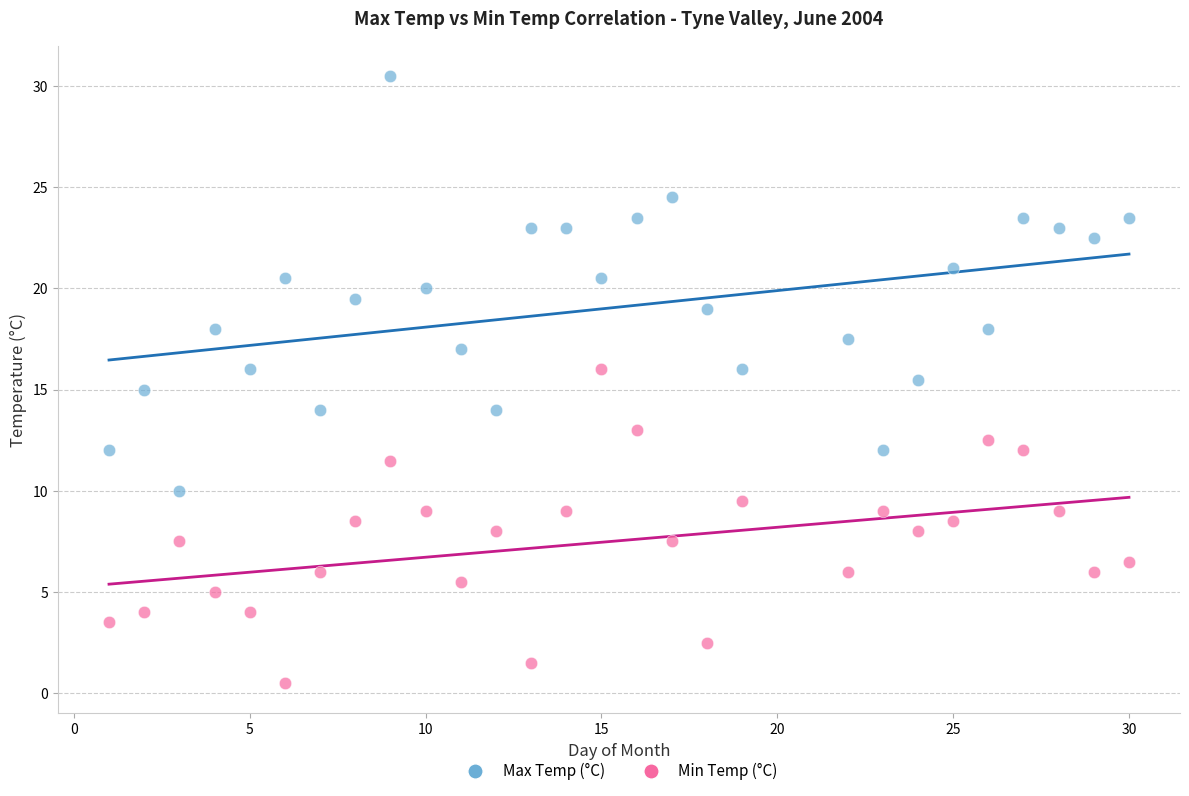

Which series has the widest spread of Y values?

Max Temp (°C)